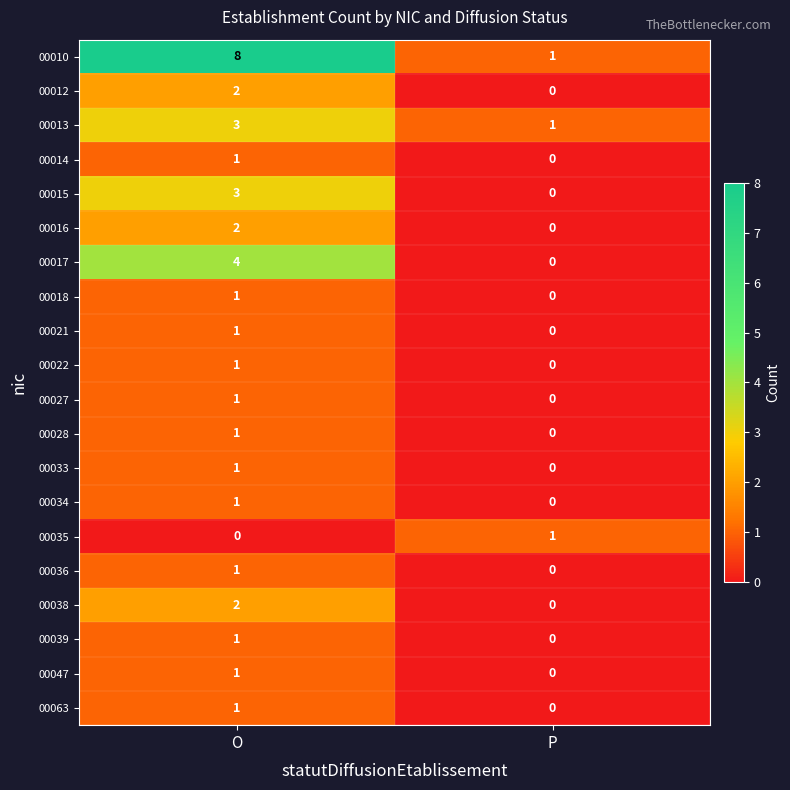

Which series has the largest total across all categories?

00010